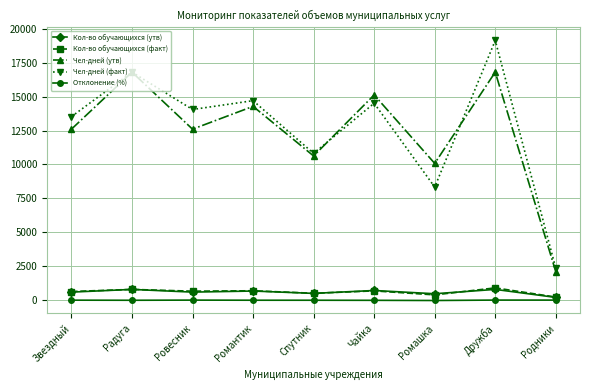

How many data points in Кол-во обучающихся (факт) are less than 669?

4